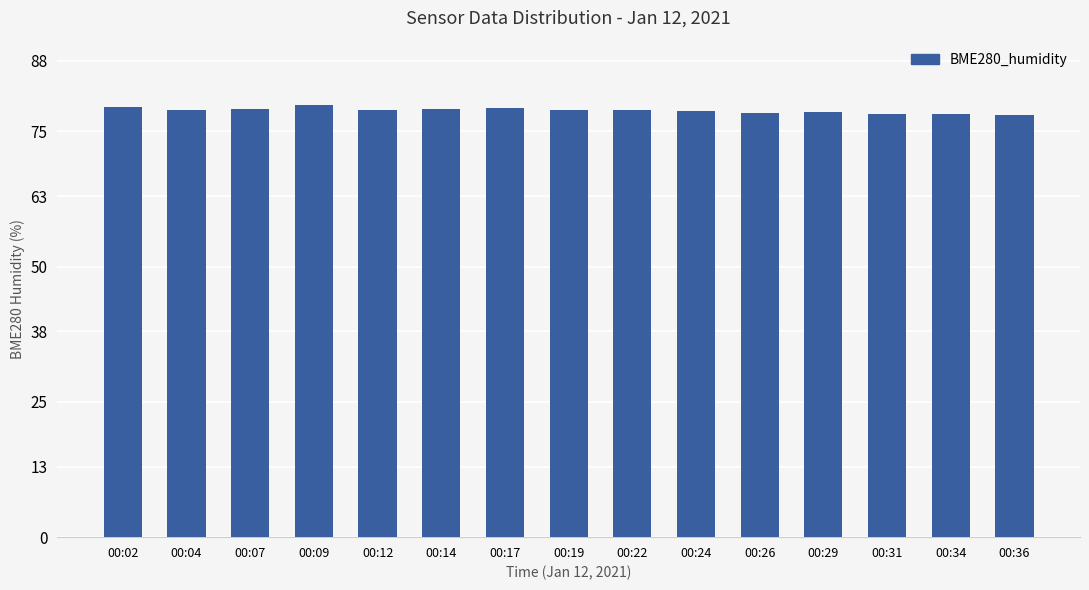

How many bars are there in total?

15